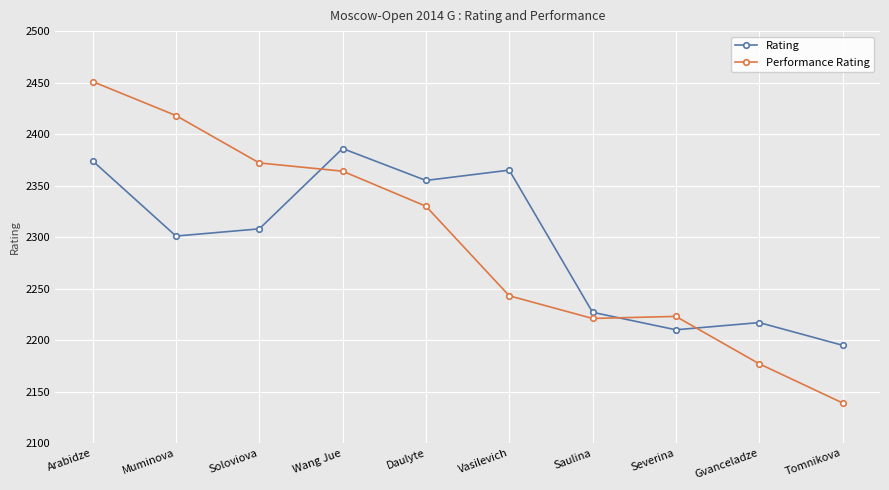

Where is the first local maximum for Performance Rating?

Severina